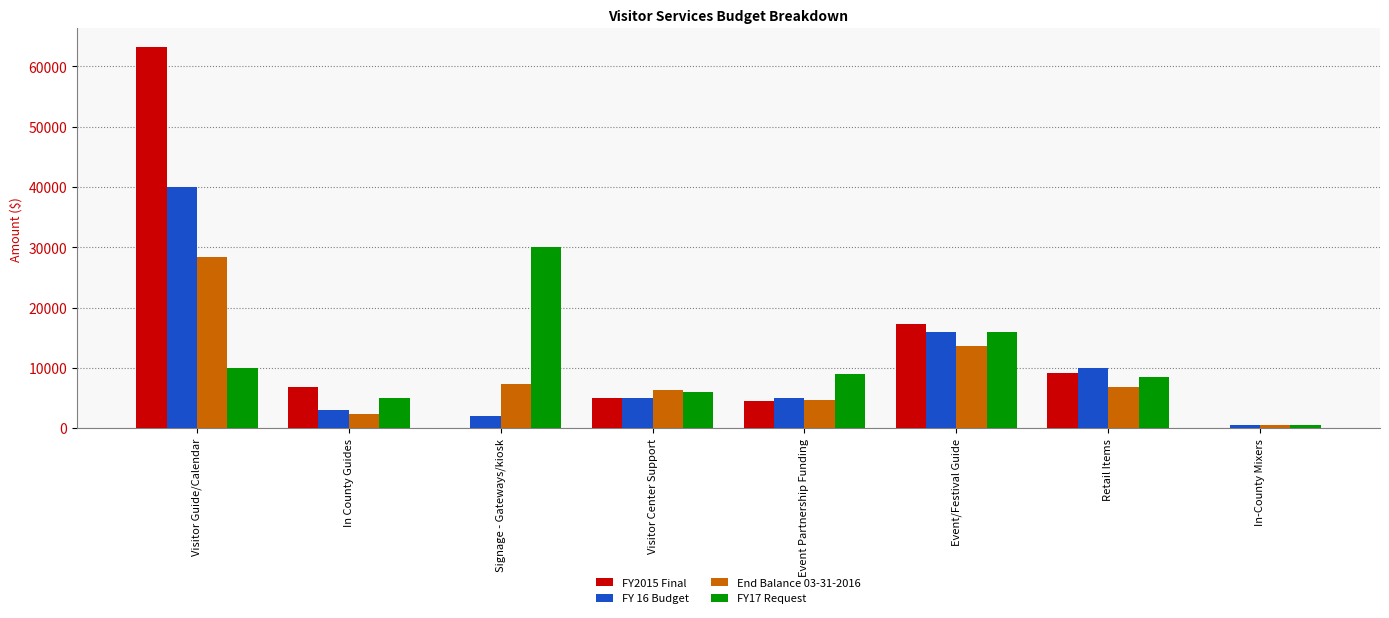

Which series has the largest range (max minus min)?

FY2015 Final